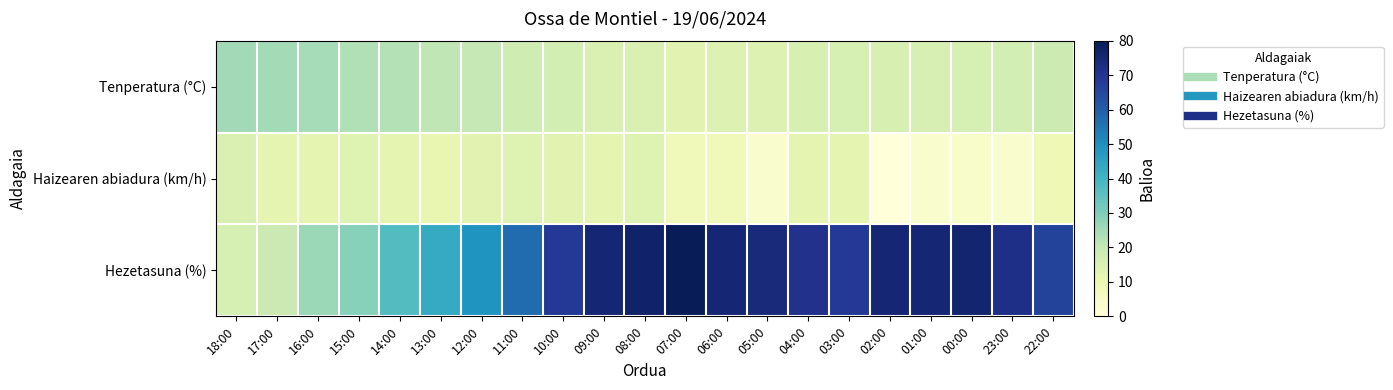

Which series has the widest spread of values?

Hezetasuna (%)